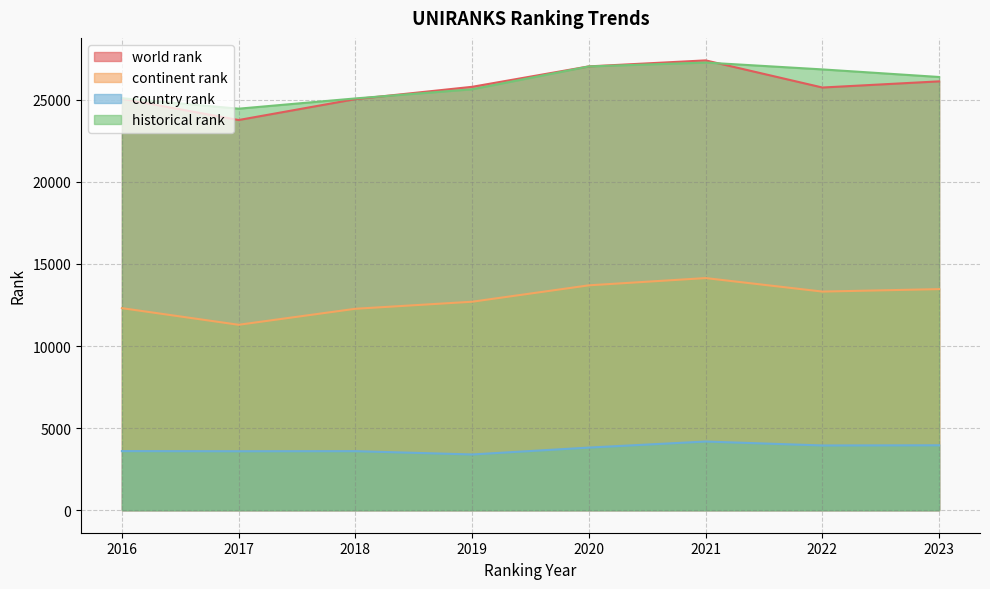

How many values in the continent rank series are below 13318?

4